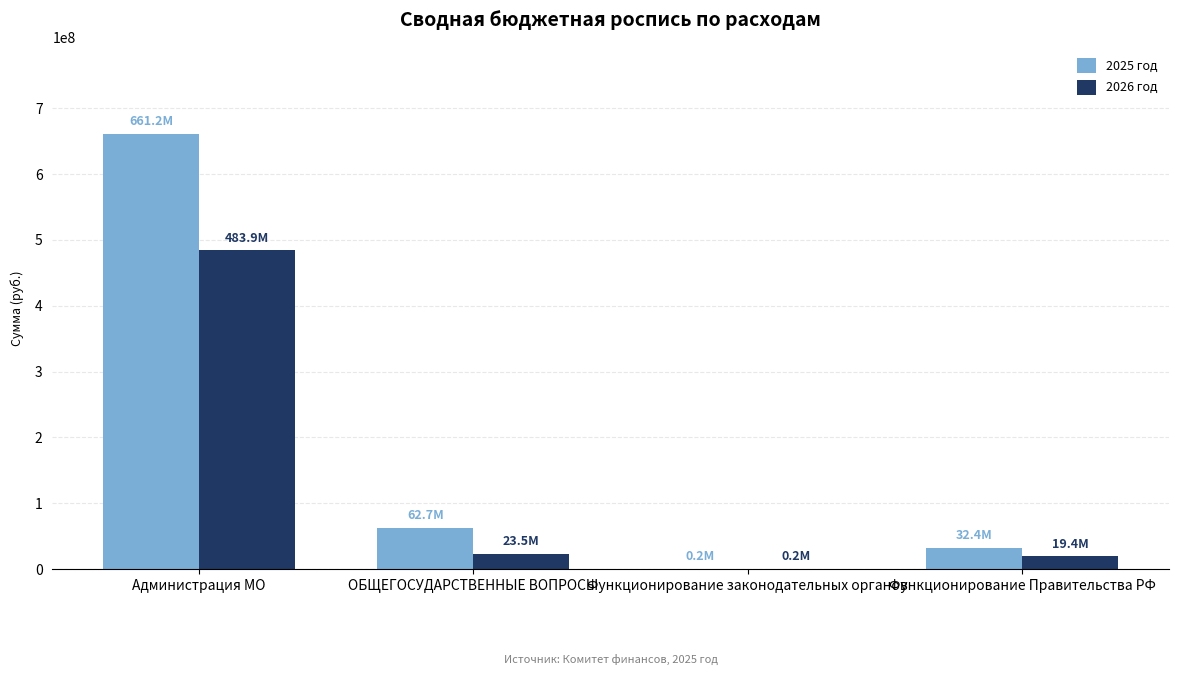

What is the greatest value displayed?

661202795.7